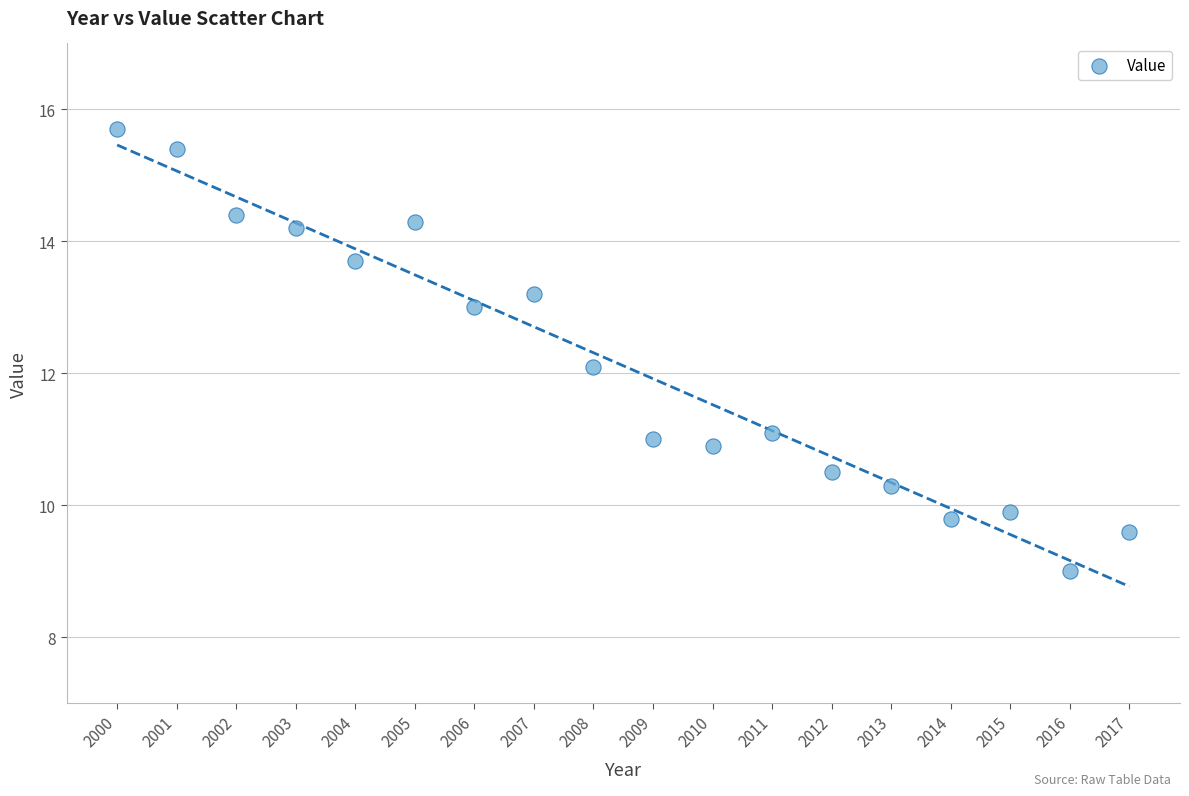

What is the range of Y values (max minus min)?

6.7